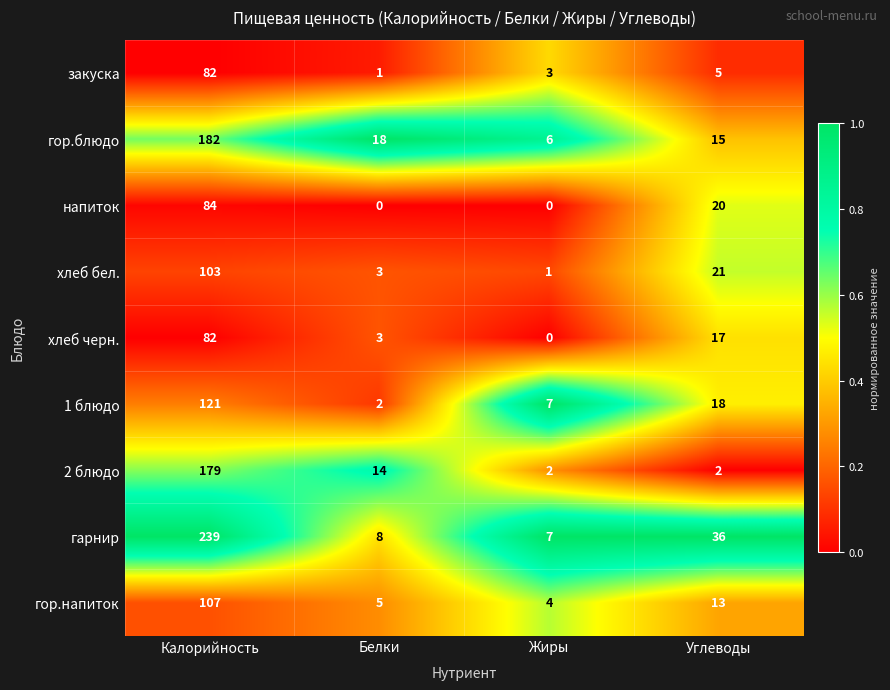

What is the total value across all series at Белки?

54